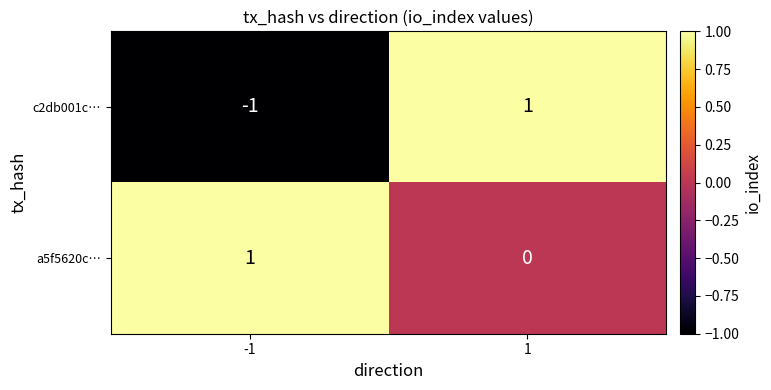

Rank the series by their average value, from highest to lowest.

a5f5620c…, c2db001c…